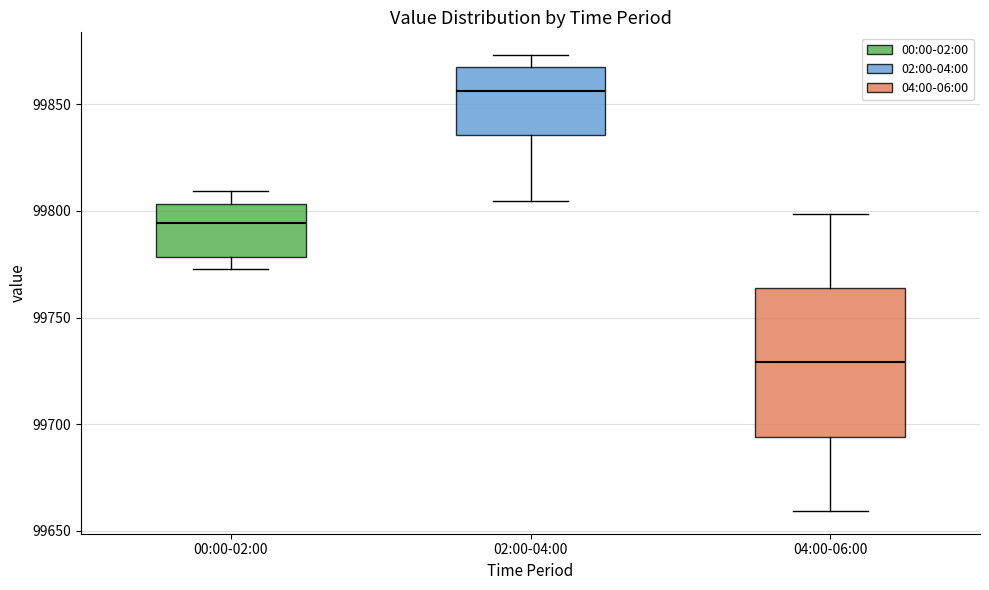

Reading left to right, read every box against the y-axis: the position of its median line, the range the box covers, and the ends of its whiskers. The values are not printed on the chart, so give them approximately, as read against the axis.

00:00-02:00: median 99795, box 99780 to 99805, whiskers 99775 to 99810
02:00-04:00: median 99855, box 99835 to 99865, whiskers 99805 to 99875
04:00-06:00: median 99730, box 99695 to 99765, whiskers 99660 to 99800